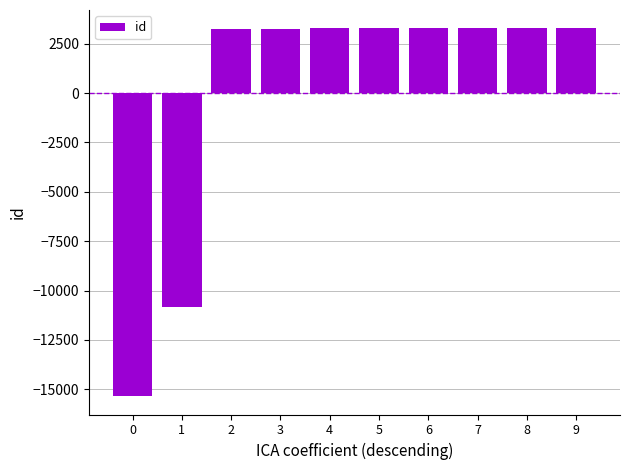

True or false: the data shows -16160.9 at 1.

False